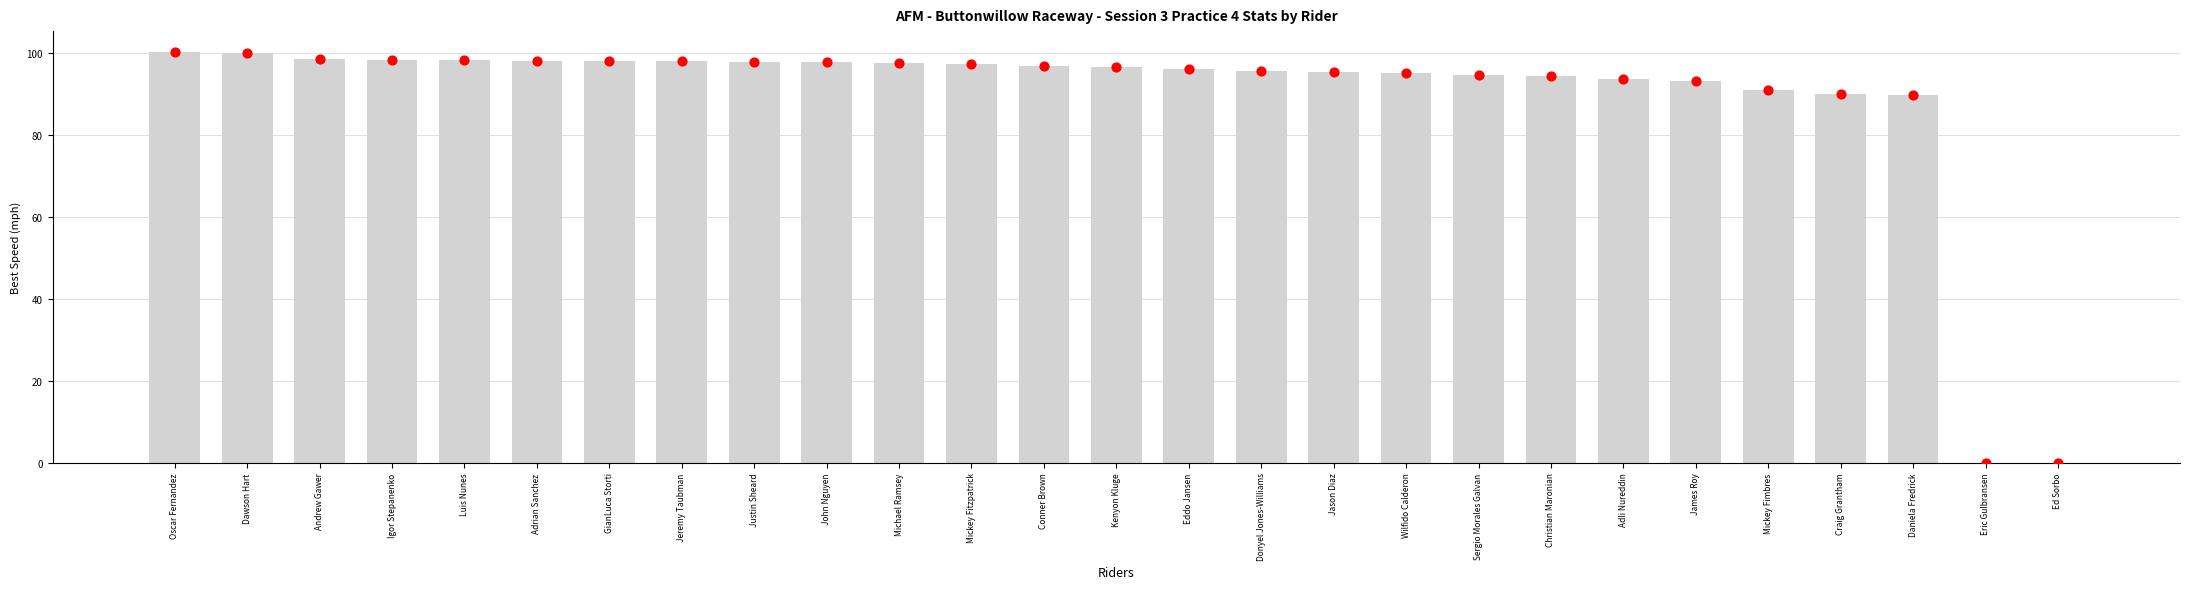

What is the change in value from Andrew Gawer to GianLuca Storti?

-0.3